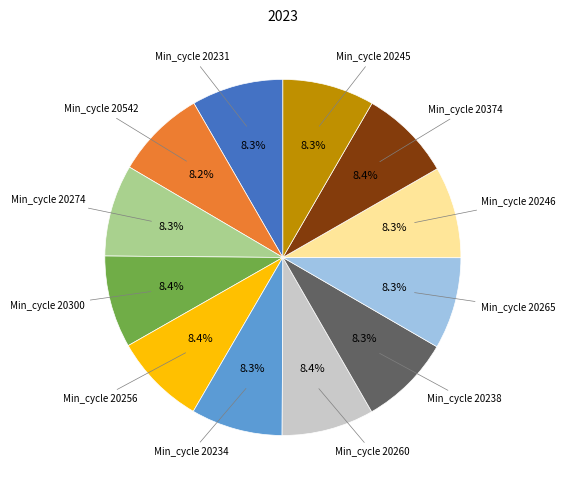

Is there a majority slice in this chart?

No